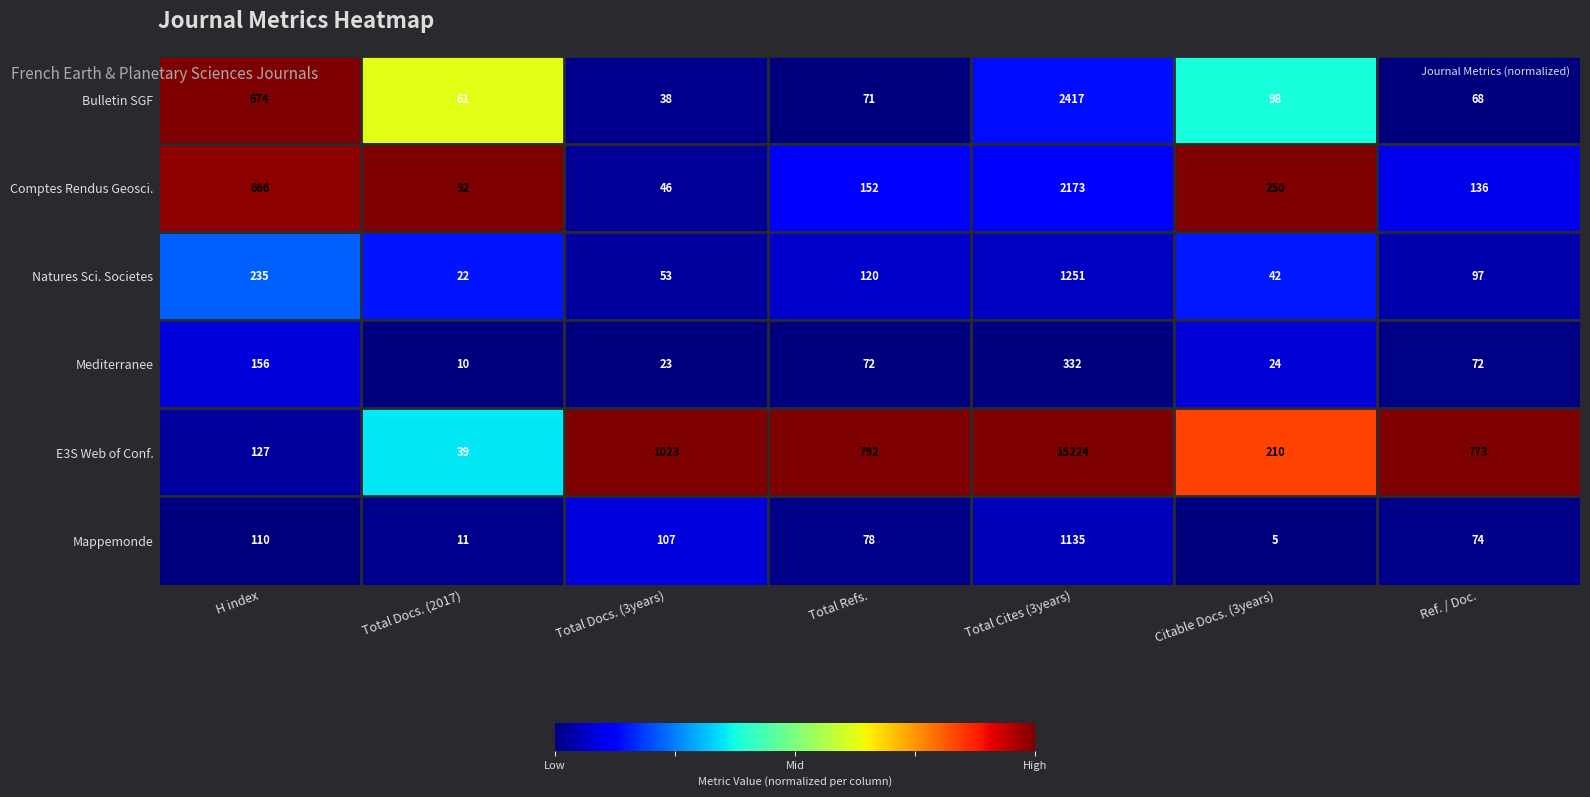

Which label corresponds to the smallest value in the chart?

Citable Docs. (3years)